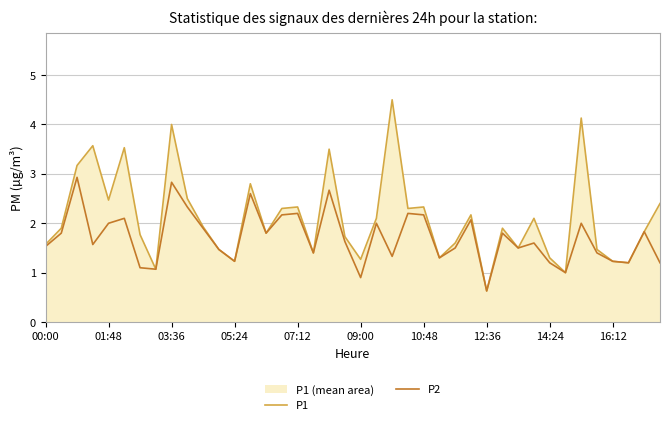

Rank the series by their average value, from highest to lowest.

P1, P2